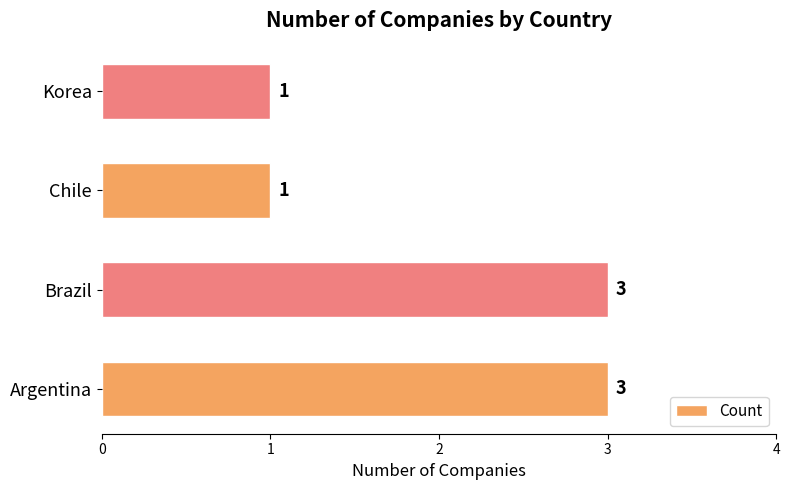

Count the number of categories in the chart.

4